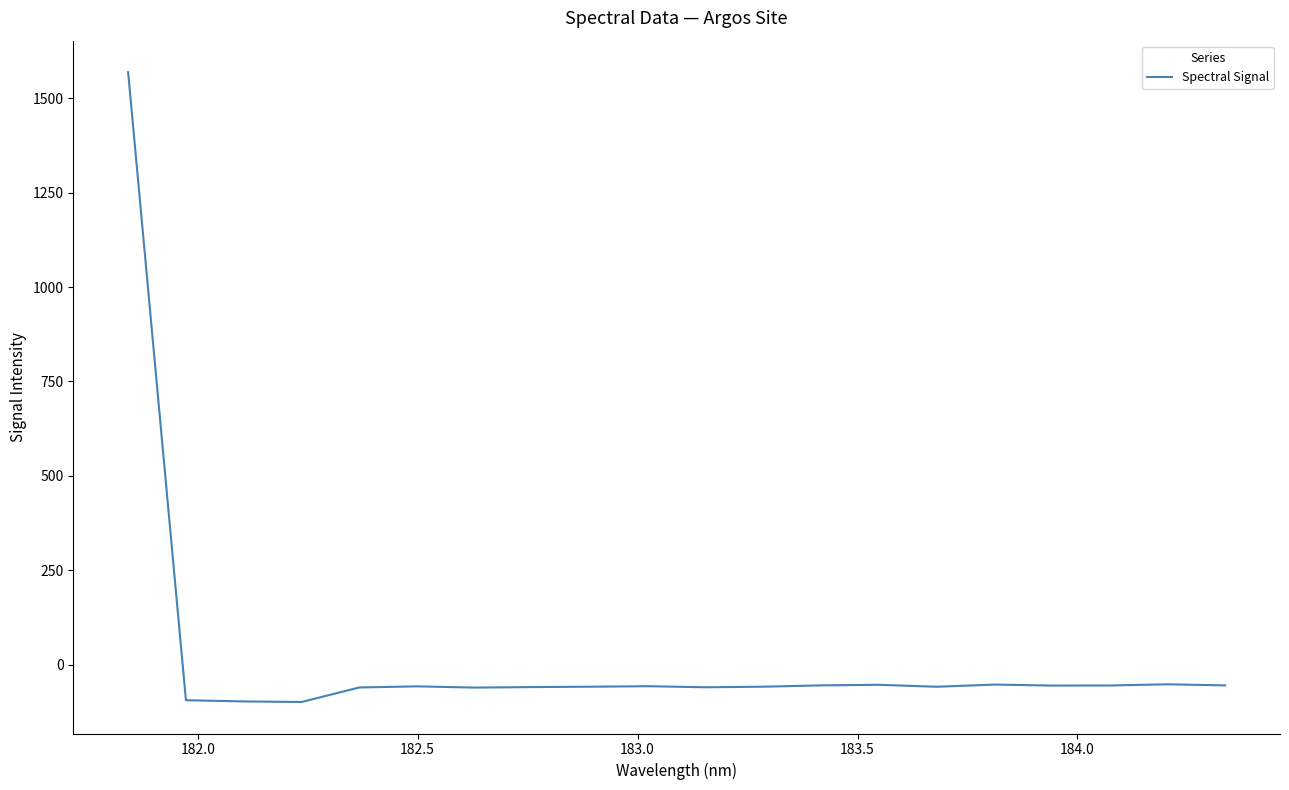

How many categories are shown in the chart?

20